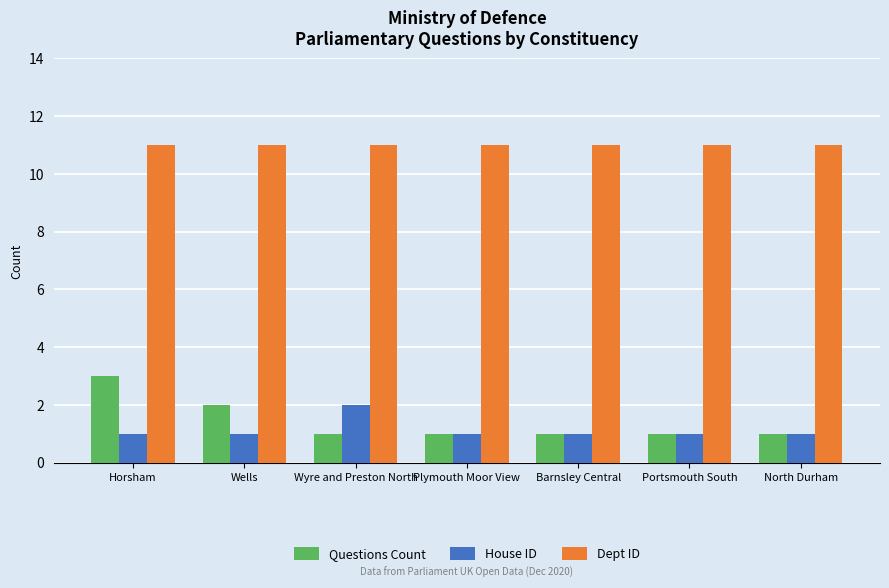

What is the minimum value for Dept ID?

11